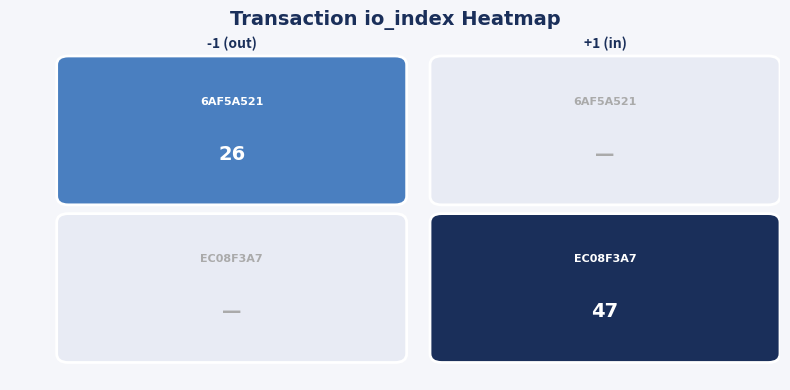

Which has a higher value, io_index or direction?

io_index